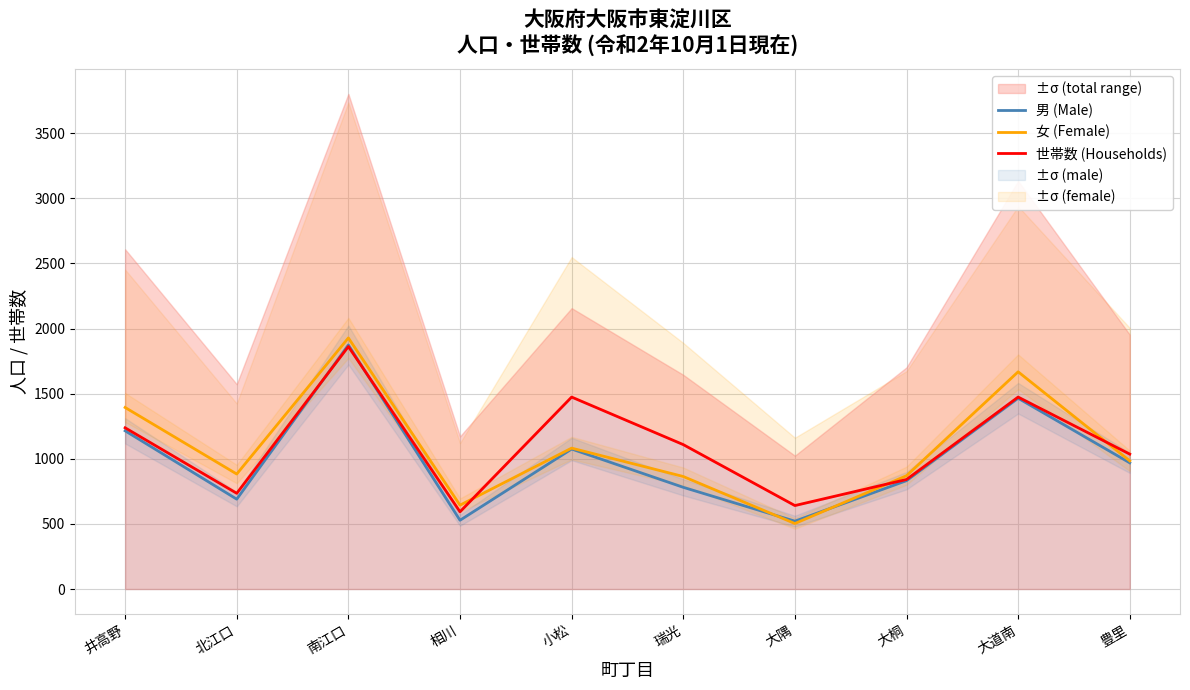

What is the difference between the 男 (Male) values at 小松 and 豊里?

106